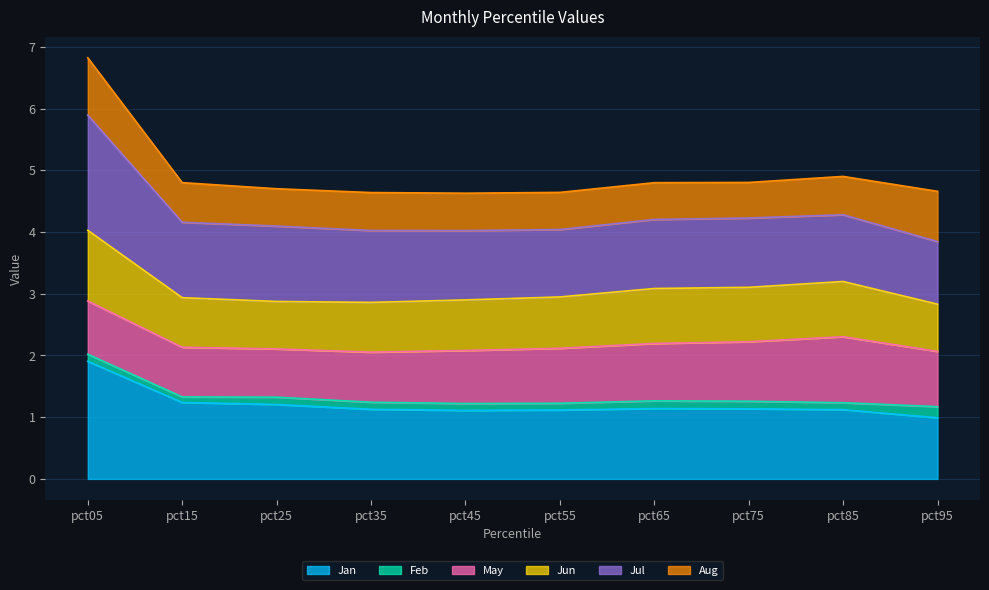

Where is the first local minimum for Jan?

pct45